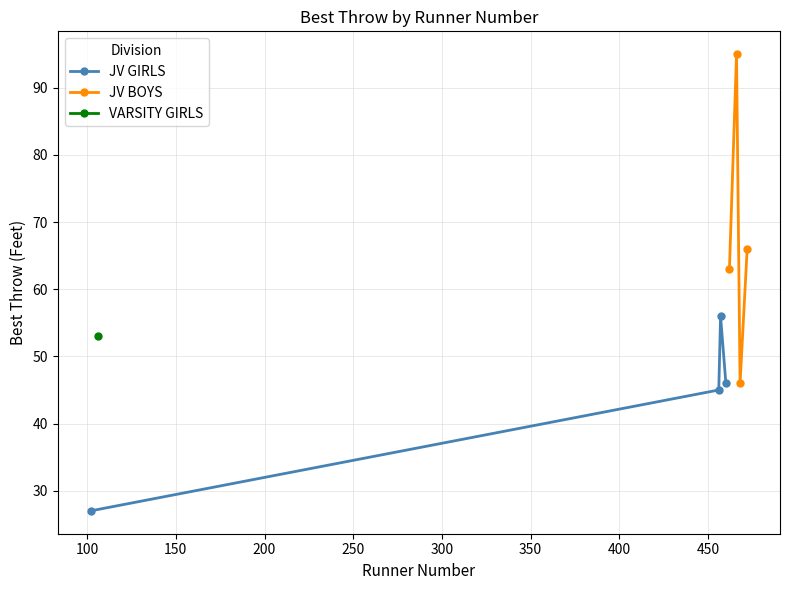

How many data points in JV BOYS are less than 66?

2